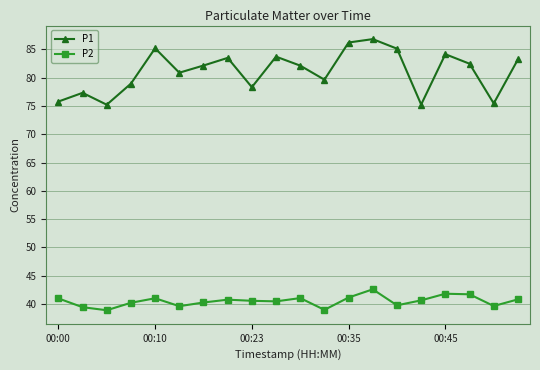

What is the value of the P2 point at the 6th from the left?

39.6